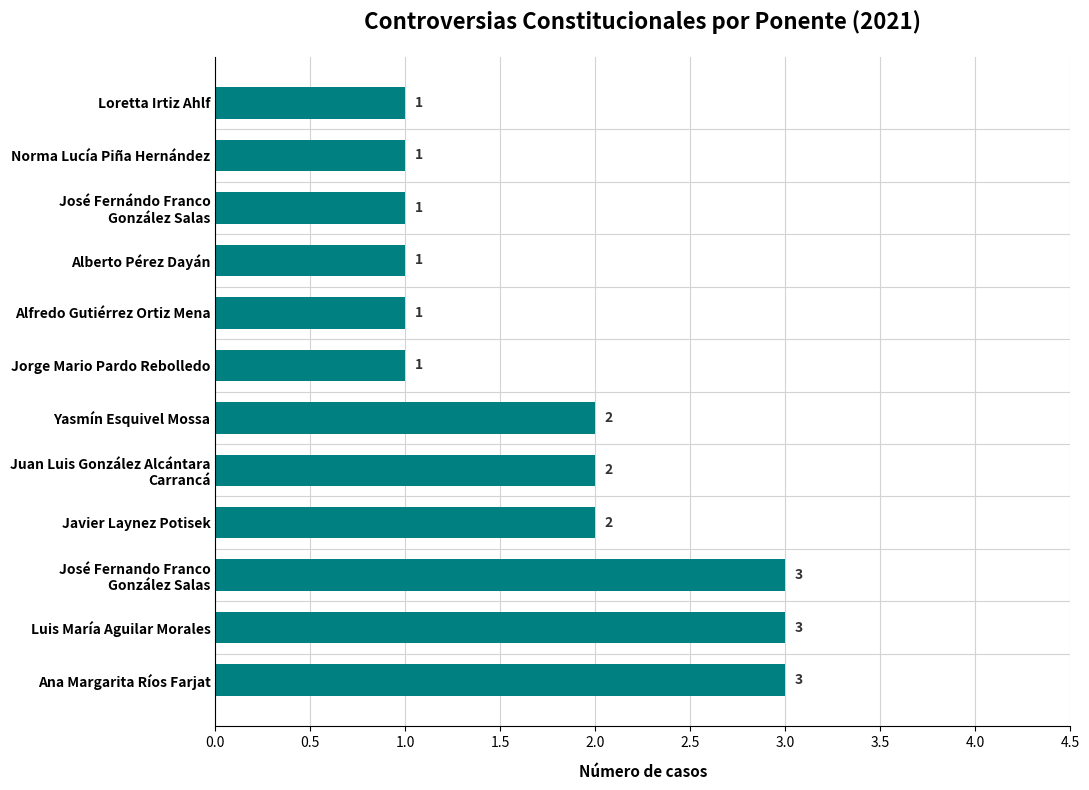

How many series are shown in this chart?

1